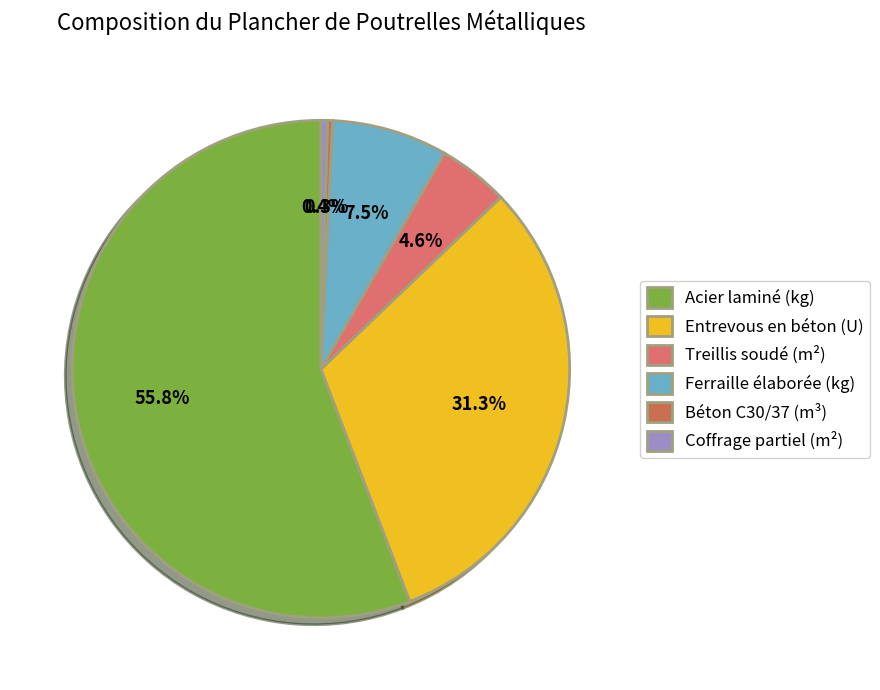

How much of the chart is everything except Coffrage partiel (m²)?

99.6%